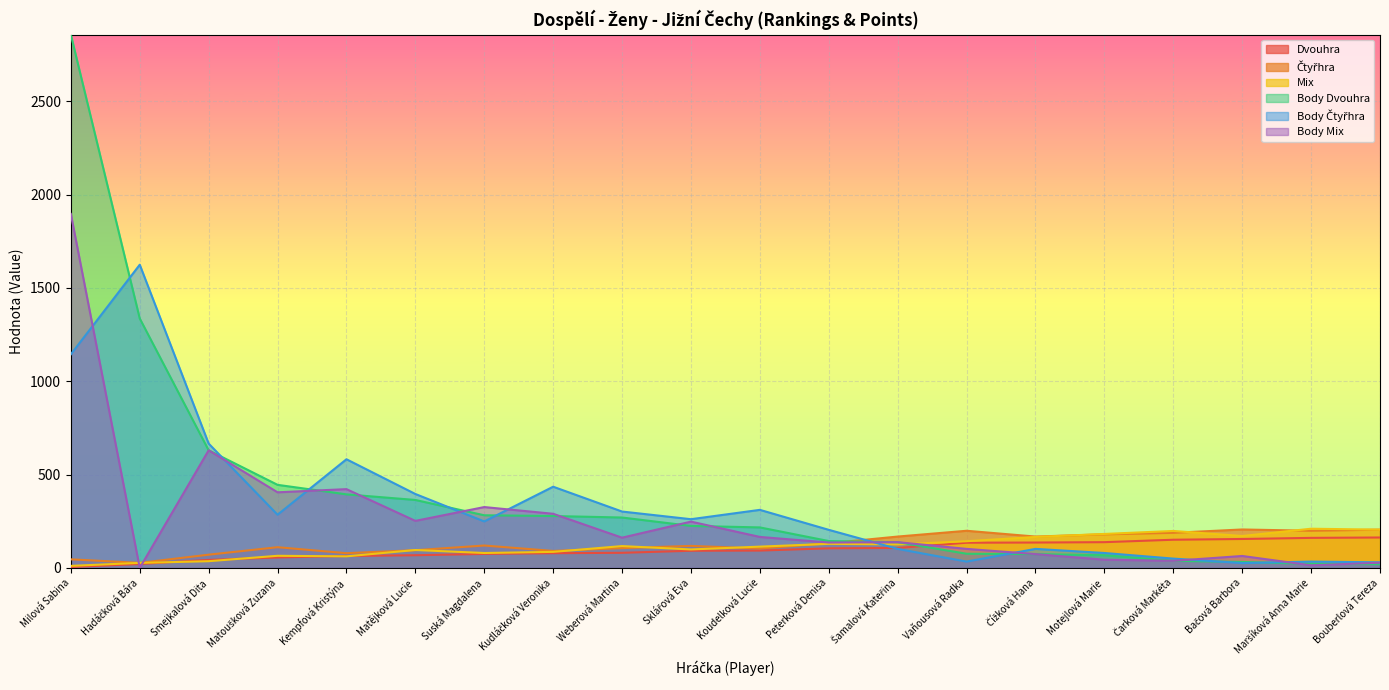

At which label does Body Čtyřhra first exceed 261?

Milová Sabina